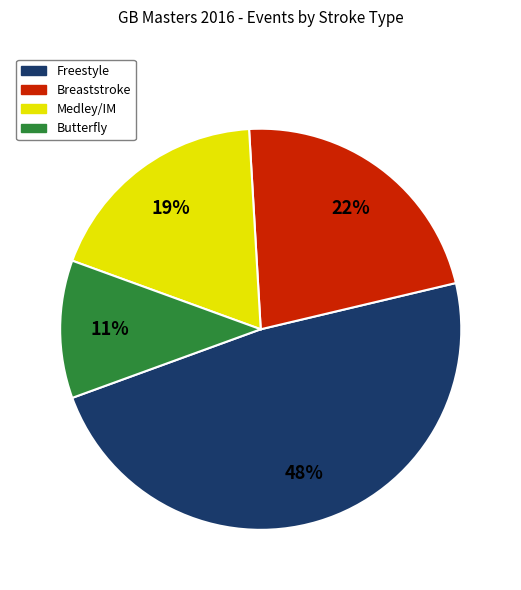

Which has a higher value, Breaststroke or Medley/IM?

Breaststroke